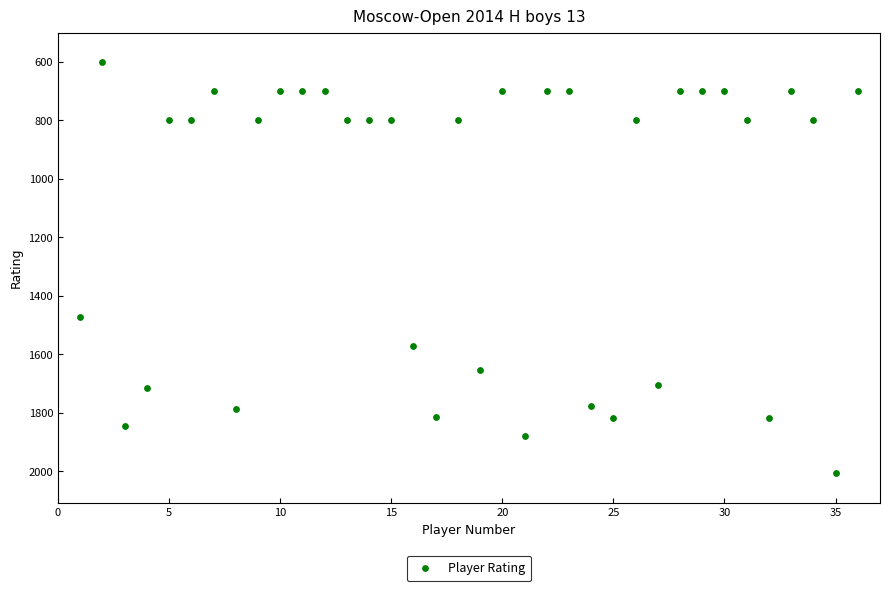

What is the range of Y values (max minus min)?

1408